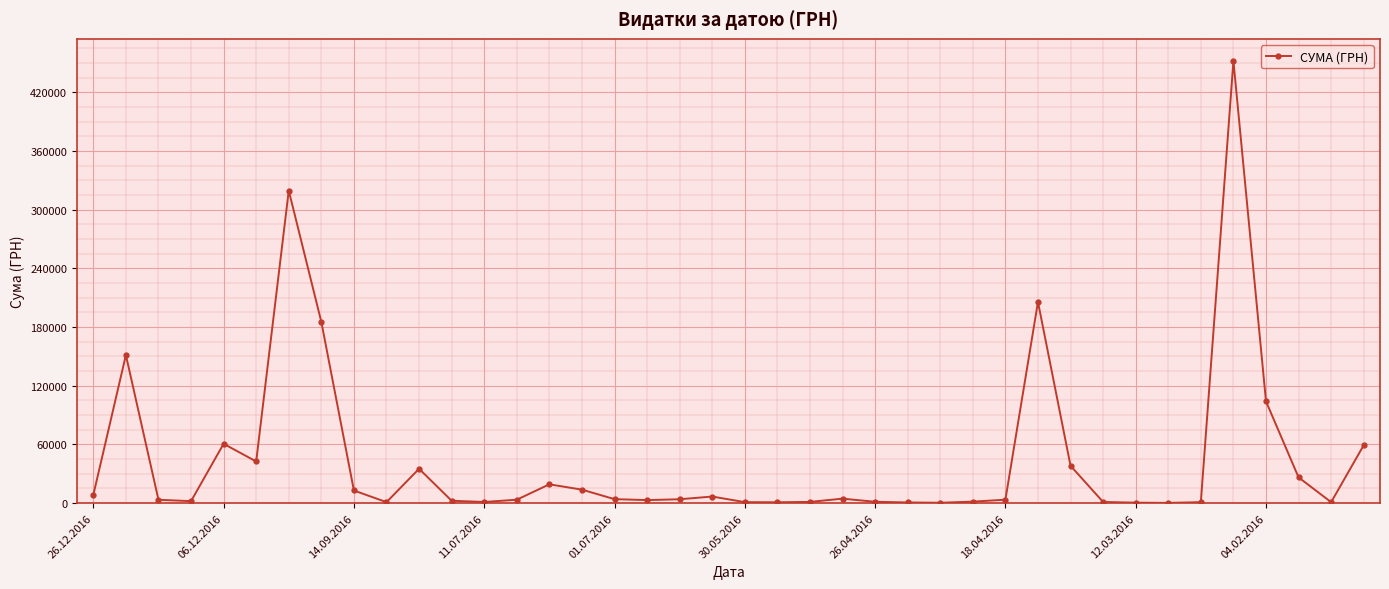

What is the difference between the second highest and minimum values?

319324.0